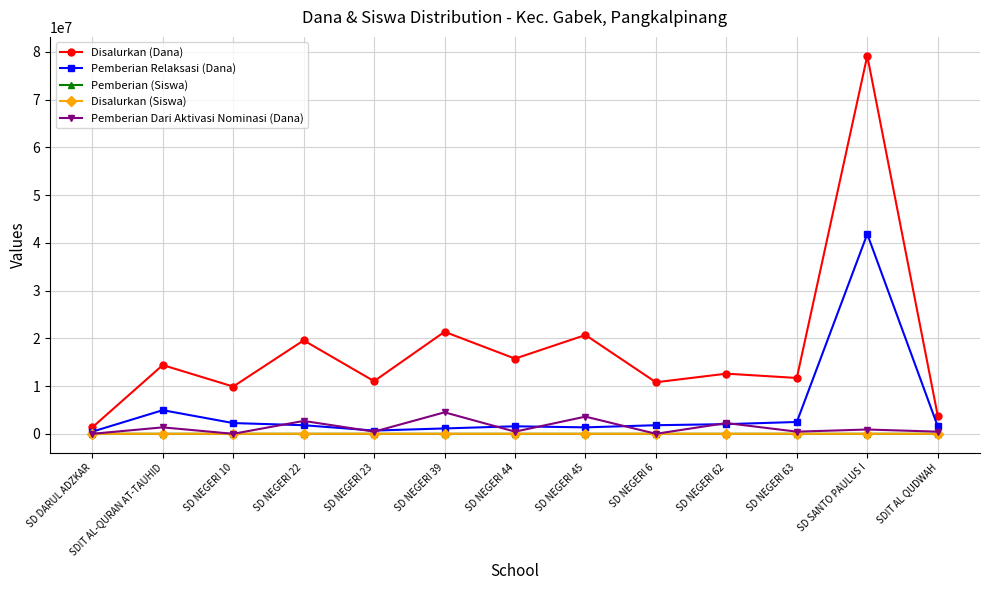

What is the maximum value shown in the chart?

79200000